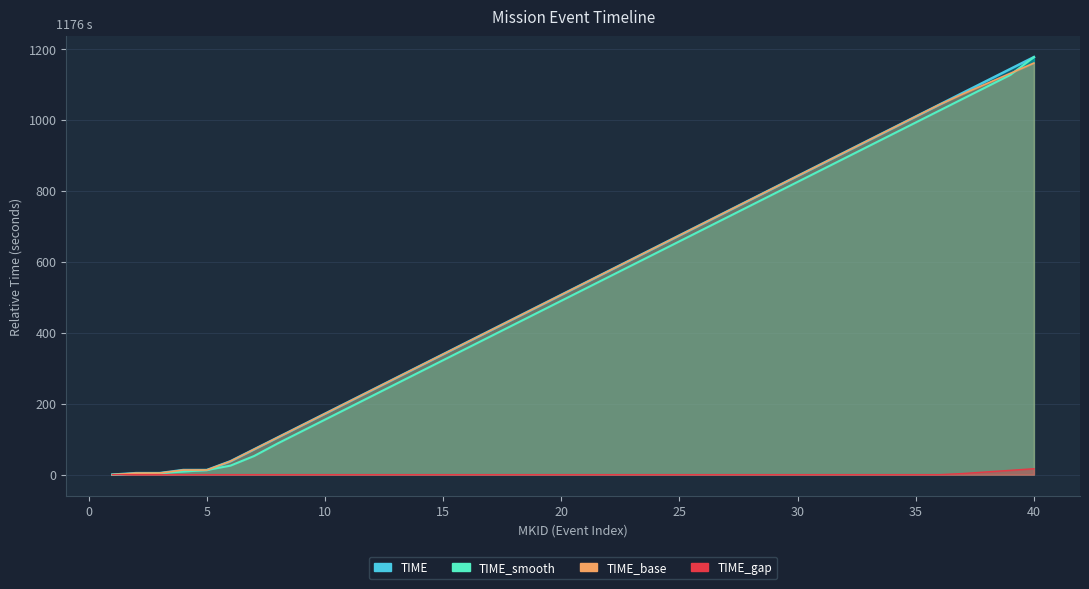

List the labels in order of TIME_rel value, largest first.

40, 39, 38, 37, 36, 35, 34, 33, 32, 31, 30, 29, 28, 27, 26, 25, 24, 23, 22, 21, 20, 19, 18, 17, 16, 15, 14, 13, 12, 11, 10, 9, 8, 7, 6, 5, 4, 3, 2, 1